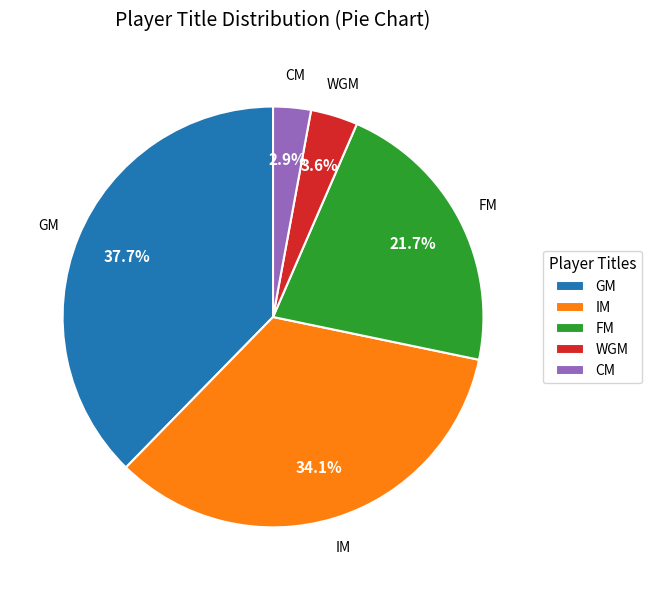

The IM slice represents 34% of the pie. True or false?

True